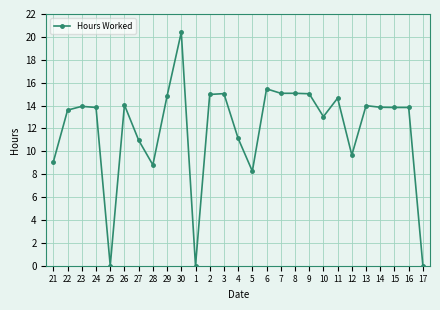

What is the value of the 6th point from the left?

14.1